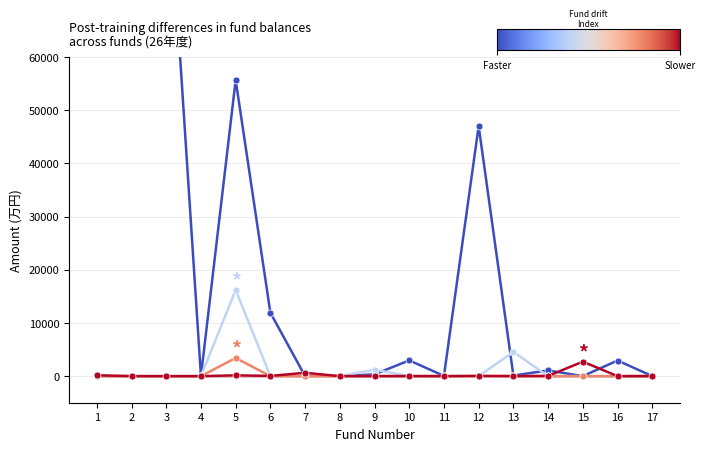

Count the number of categories in the chart.

17